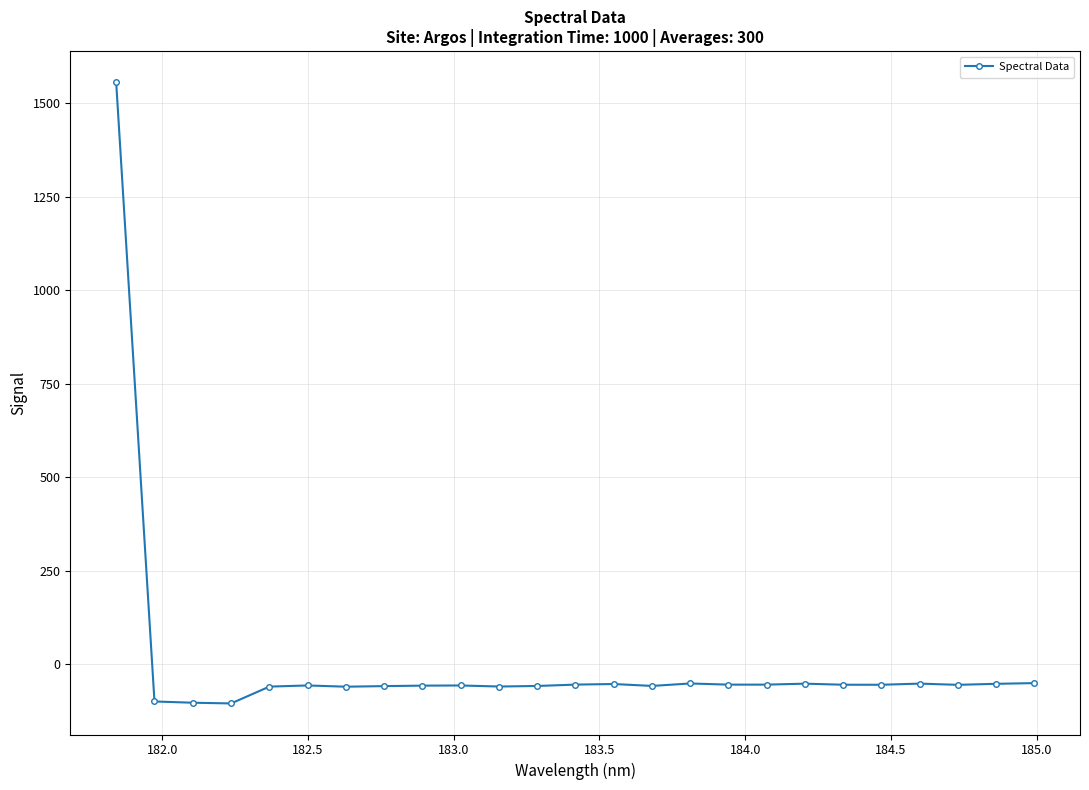

How many values are above zero?

1